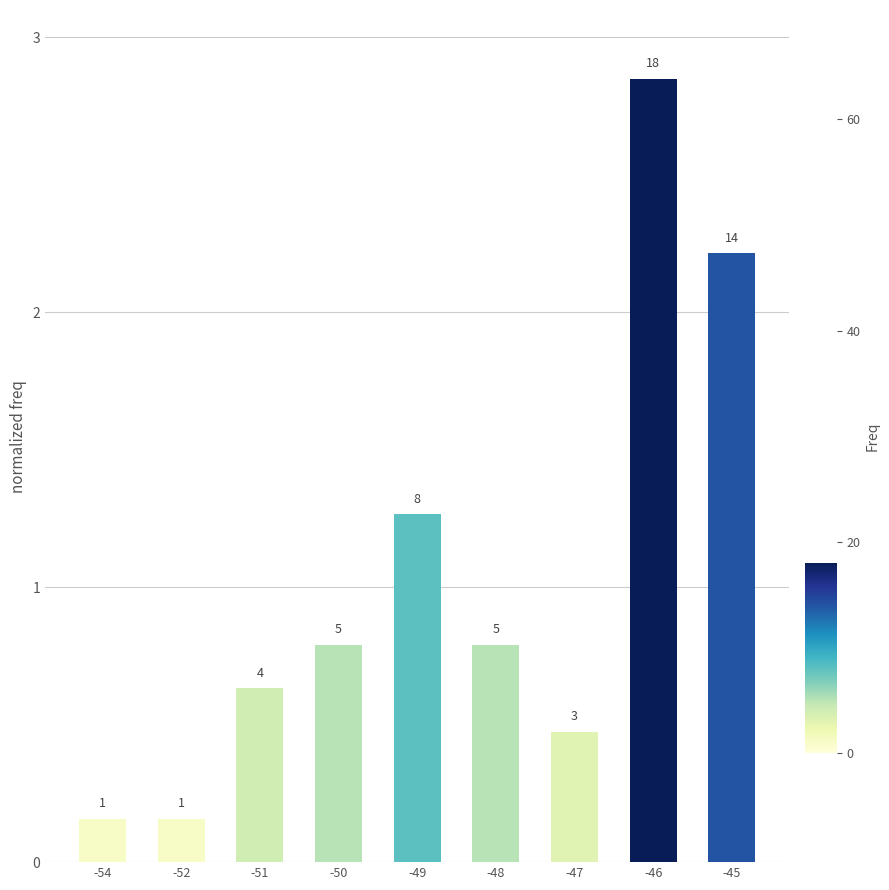

How many bars are there in total?

9